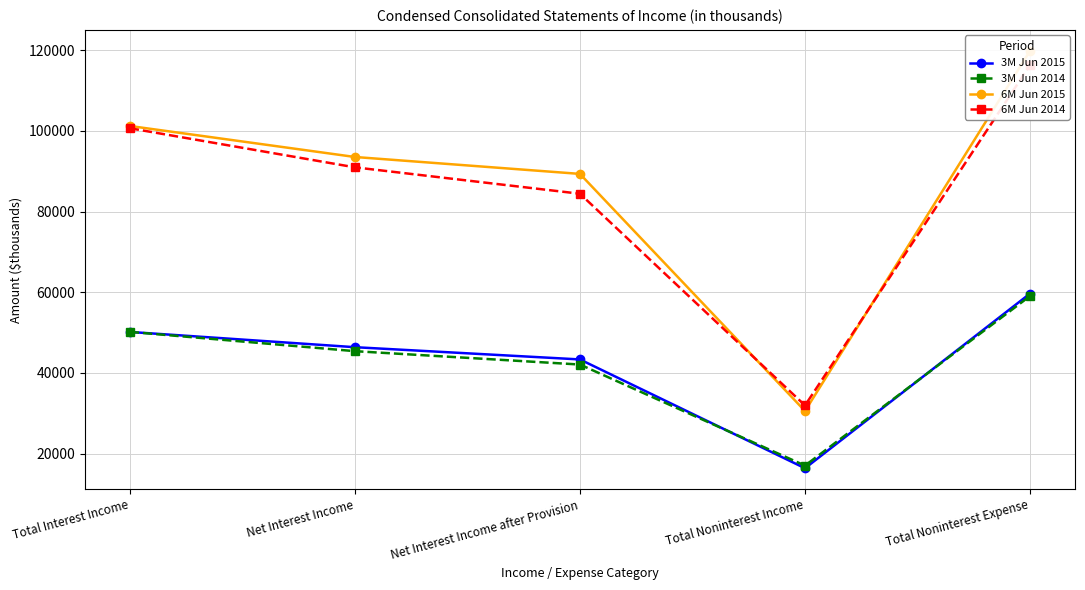

Count the number of categories in the chart.

5